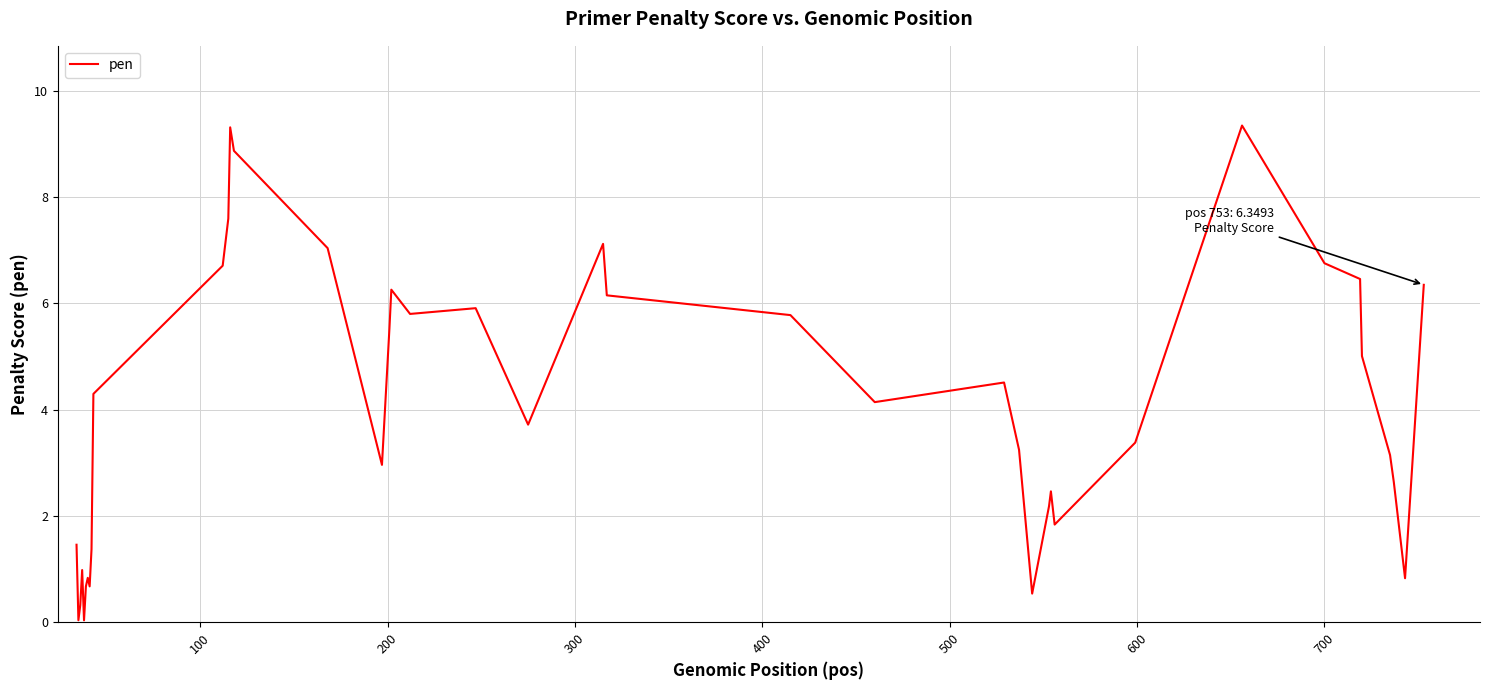

What is the greatest value displayed?

9.3